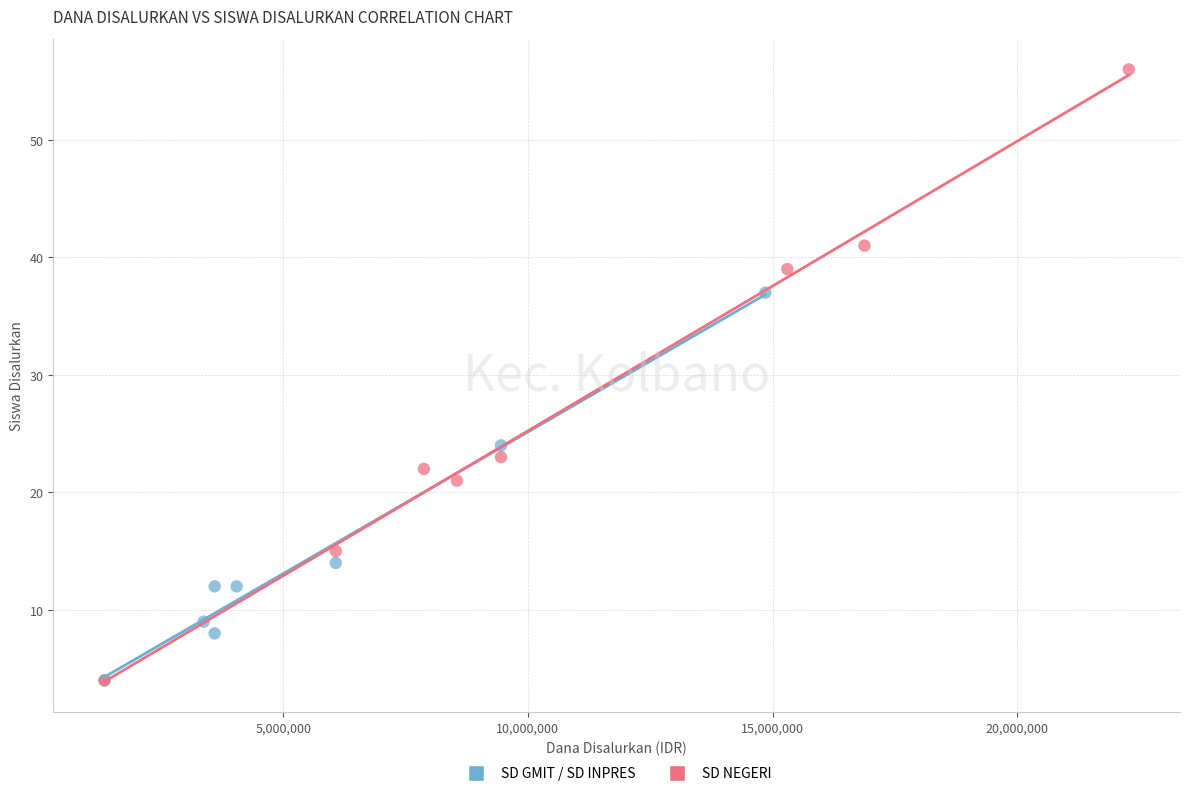

What are all the series names shown in the legend?

SD GMIT / SD INPRES, SD NEGERI